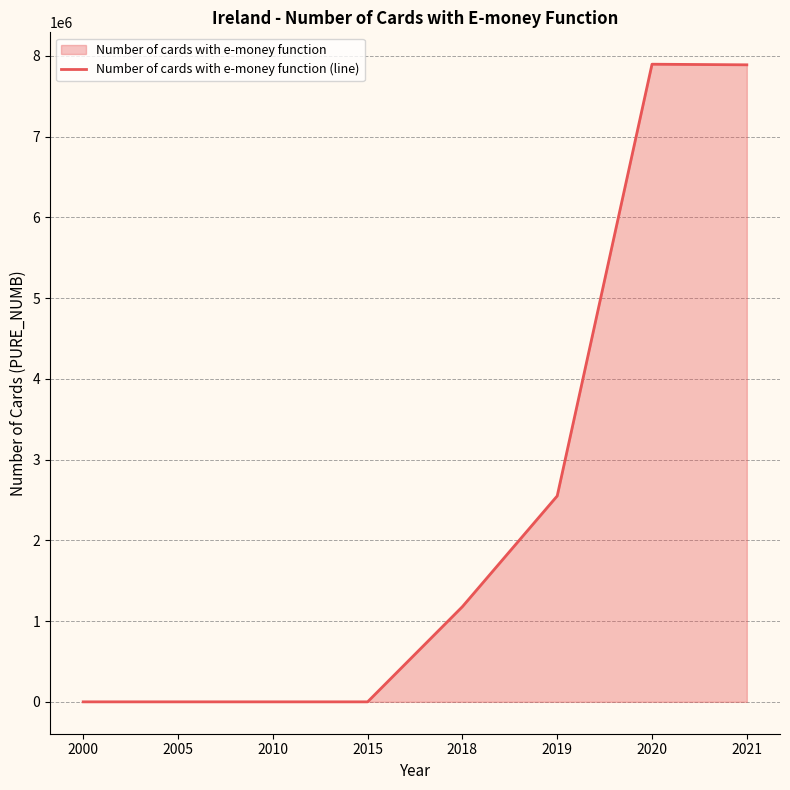

Is it true that the value at 2020 is 3806143?

False